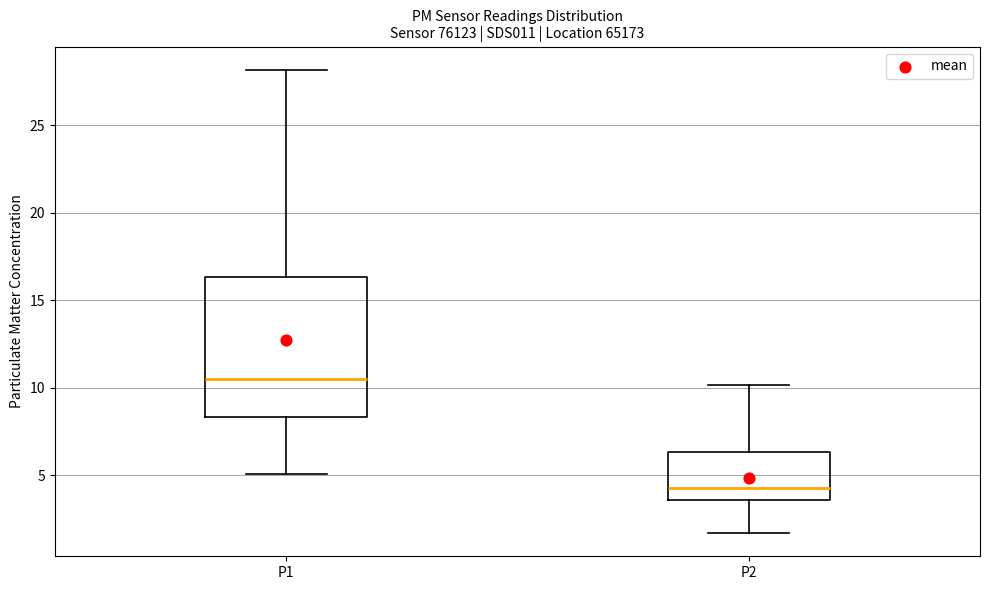

Which box has the highest median line?

P1